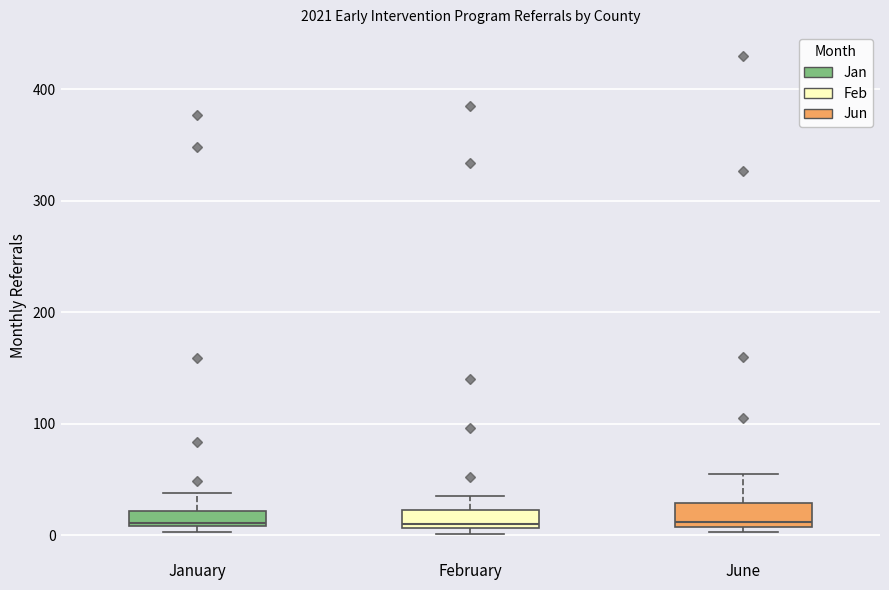

Where is the lower edge of the box for June on the y-axis? The values are not printed on the chart, so give them approximately, as read against the axis.

10